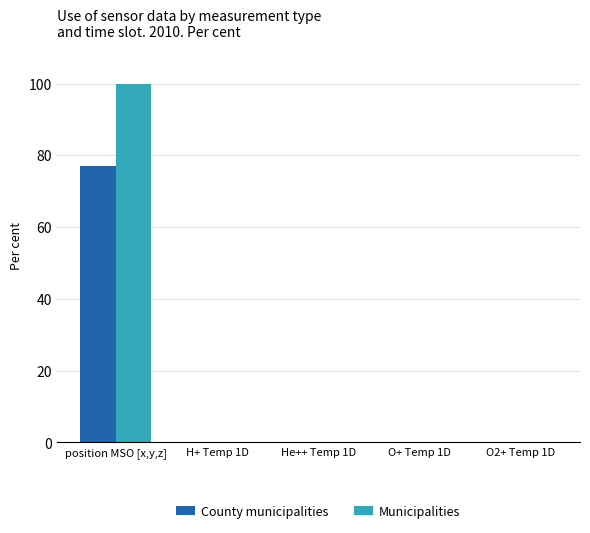

What is the total value across all series at position MSO [x,y,z]?

177.0